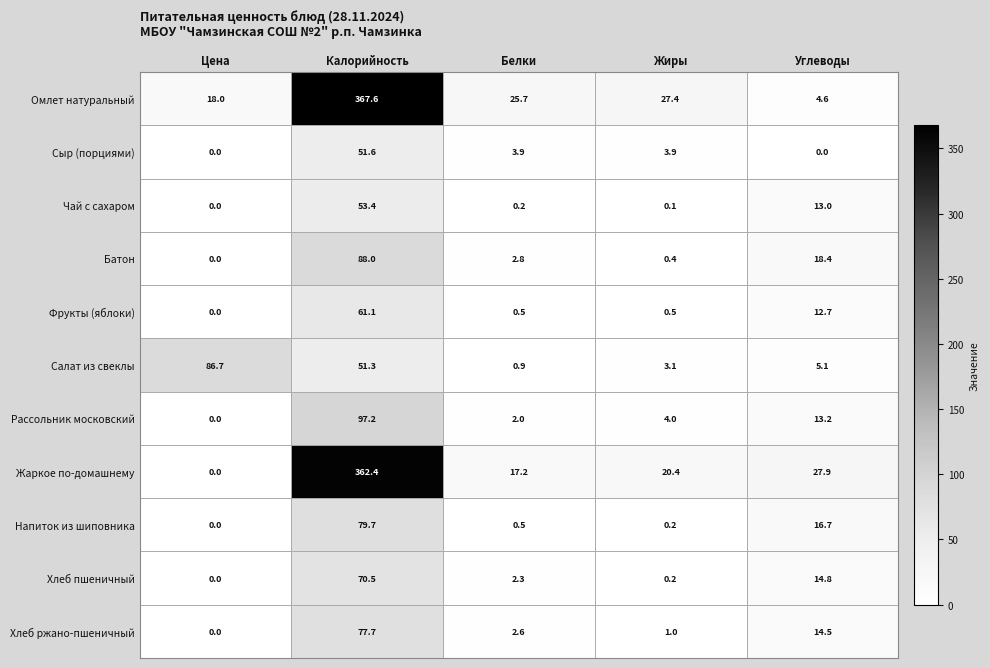

What is the sum of the Сыр (порциями) values at Калорийность and Углеводы?

51.6